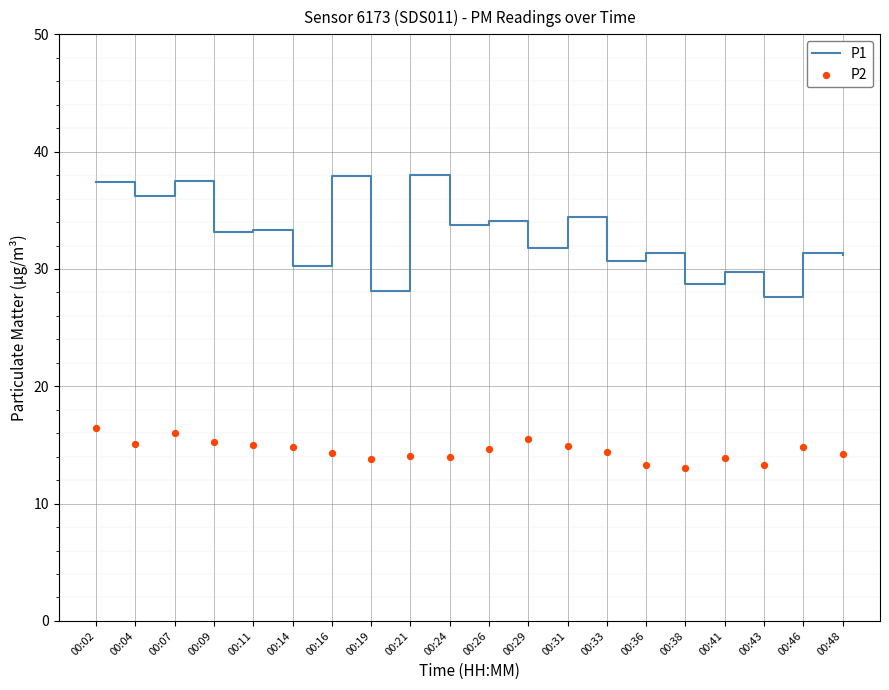

Which series has the widest spread of Y values?

P1